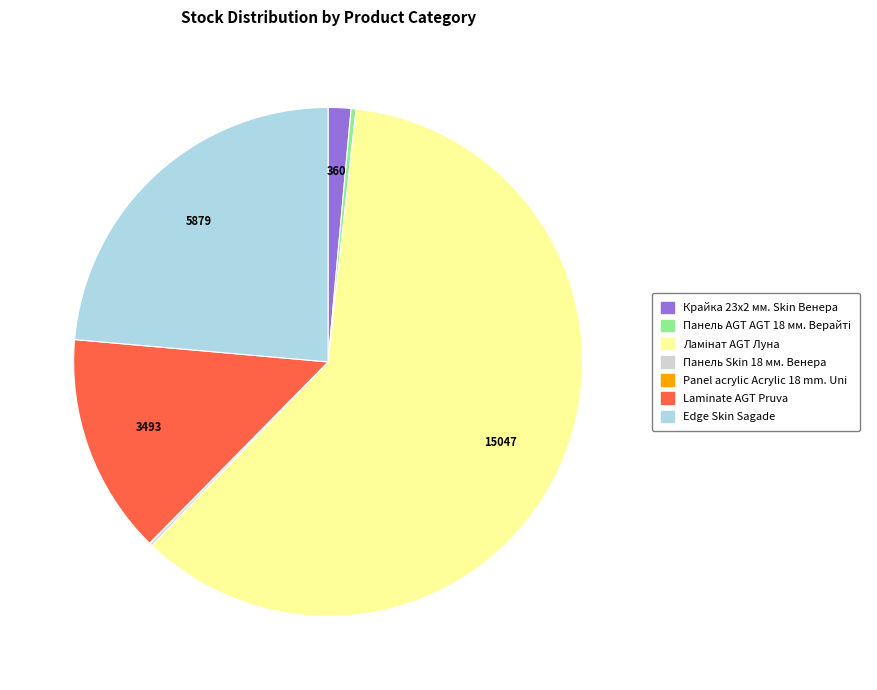

True or false: Крайка 23x2 мм. Skin Венера accounts for 1% of the total.

True